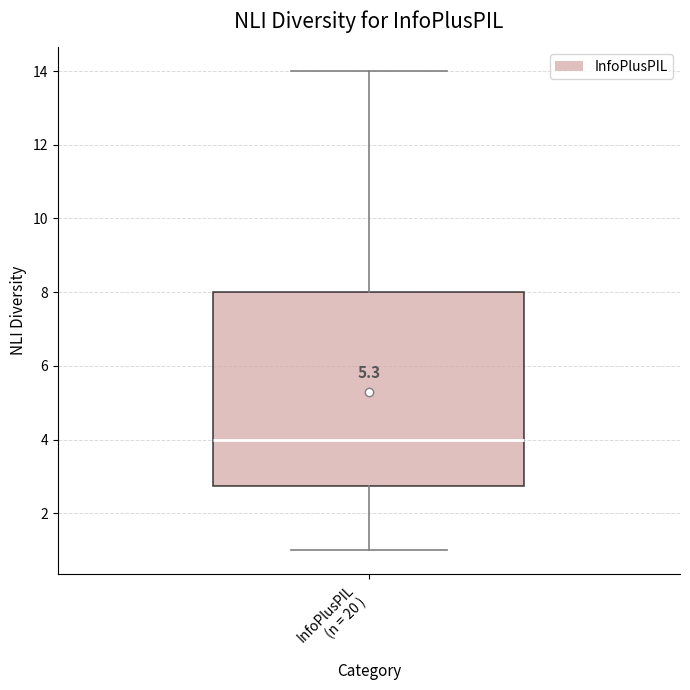

Transcribe this box plot: give where the median line is, the range the box spans, and where the two whiskers end, as read against the y-axis. The values are not printed on the chart, so give them approximately, as read against the axis.

median 4.0, box 2.8 to 8.0, whiskers 1.0 to 14.0